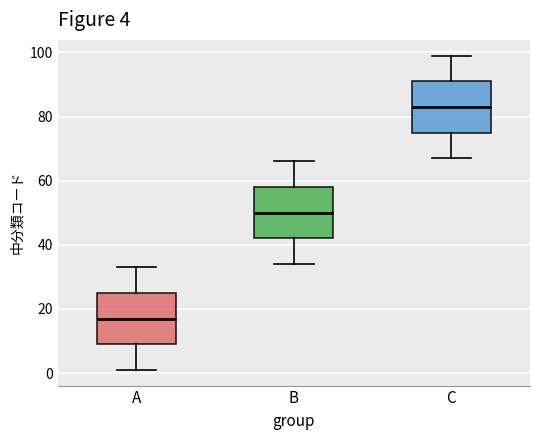

Which box has the lowest median line?

A